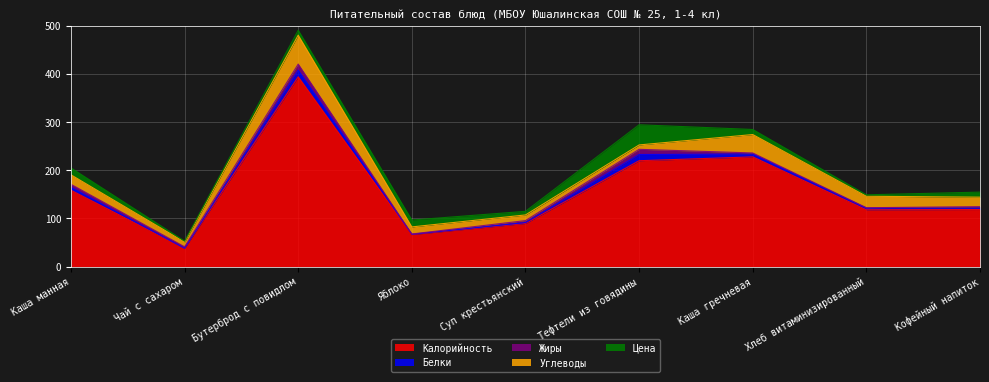

Rank the categories by Белки value from lowest to highest.

Чай с сахаром, Яблоко, Суп крестьянский, Кофейный напиток, Хлеб витаминизированный, Каша гречневая, Каша манная, Тефтели из говядины, Бутерброд с повидлом